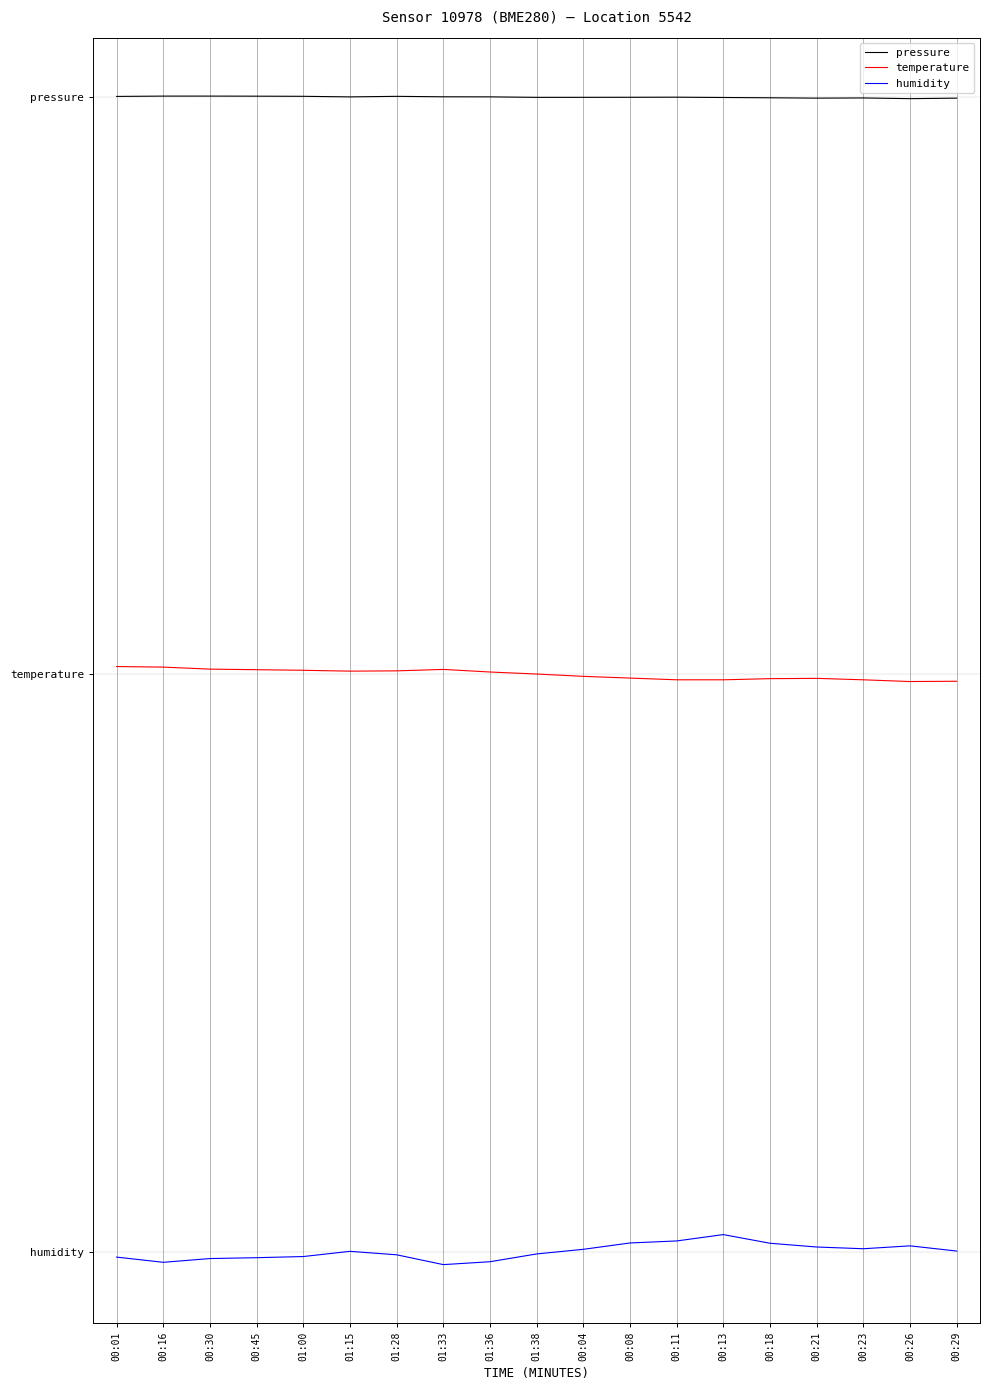

What are all the series names shown in the legend?

pressure, temperature, humidity